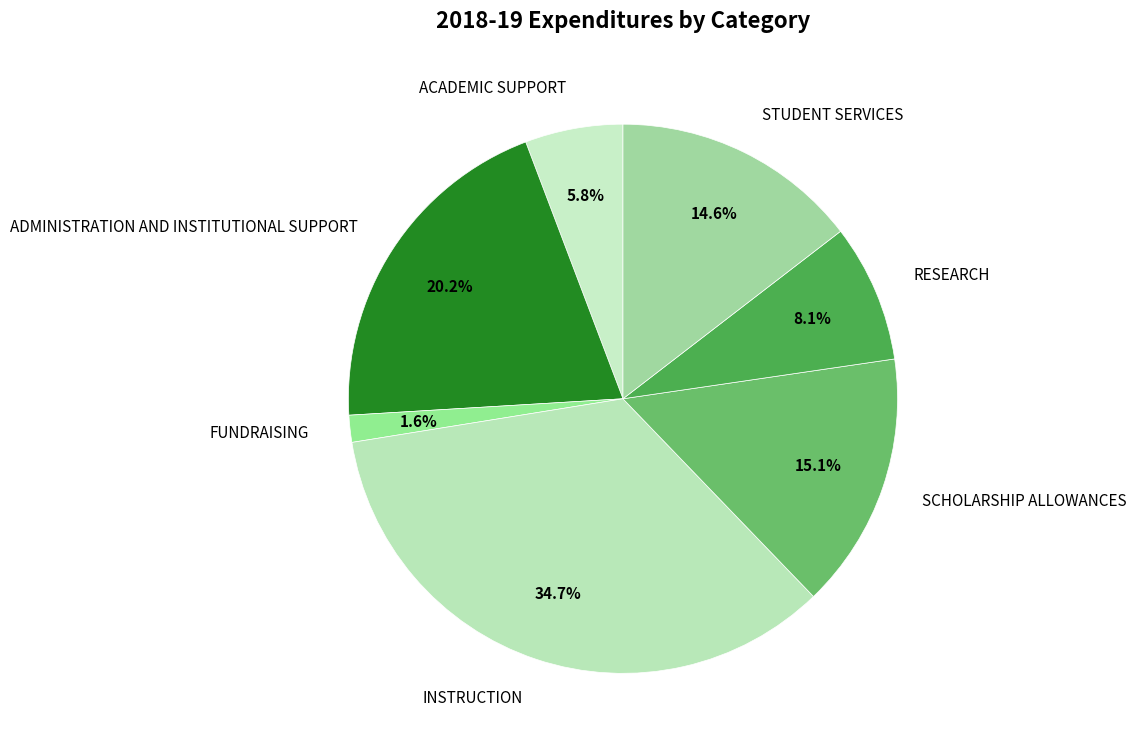

Does RESEARCH represent more than half of the total?

No